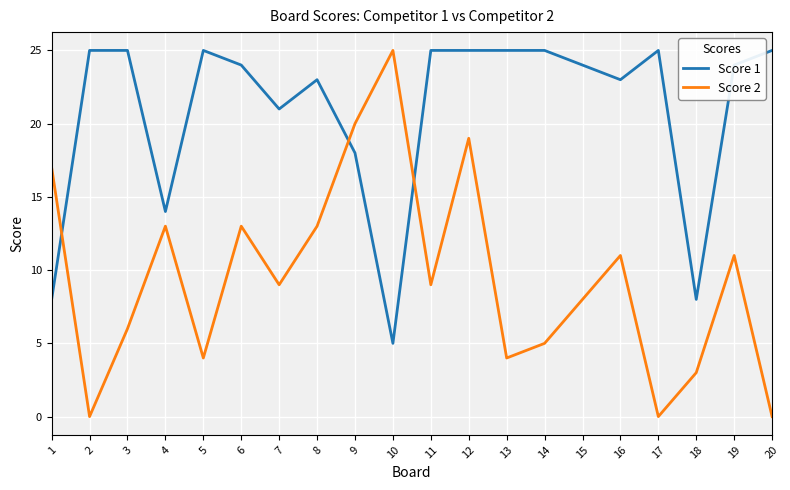

Which series has the largest range (max minus min)?

Score 2